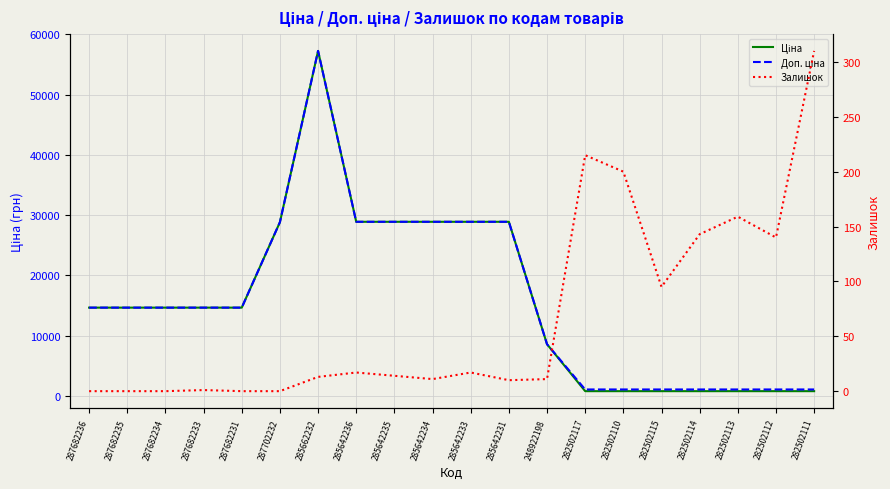

How many values in the Доп. ціна series are below 14649?

8